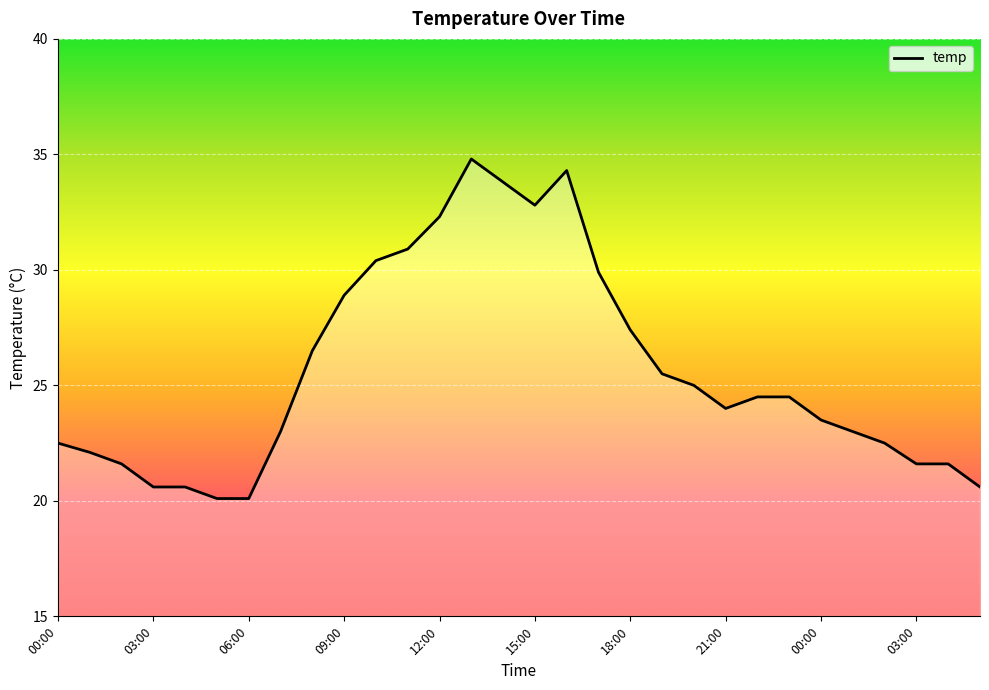

What is the difference between the maximum and minimum values?

14.7